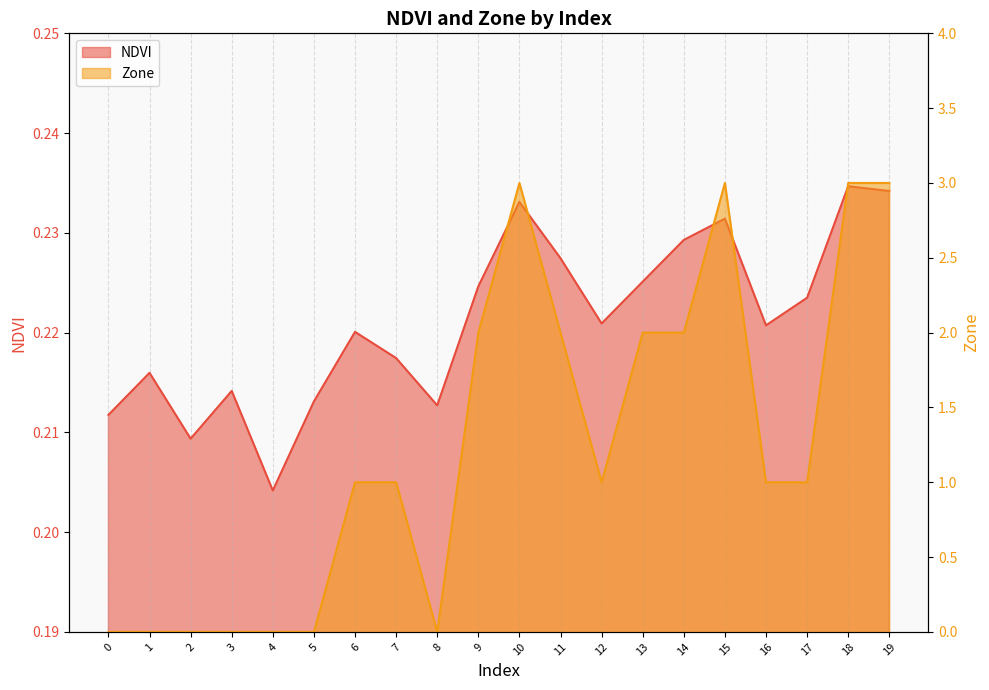

How many lines are shown in the chart?

2